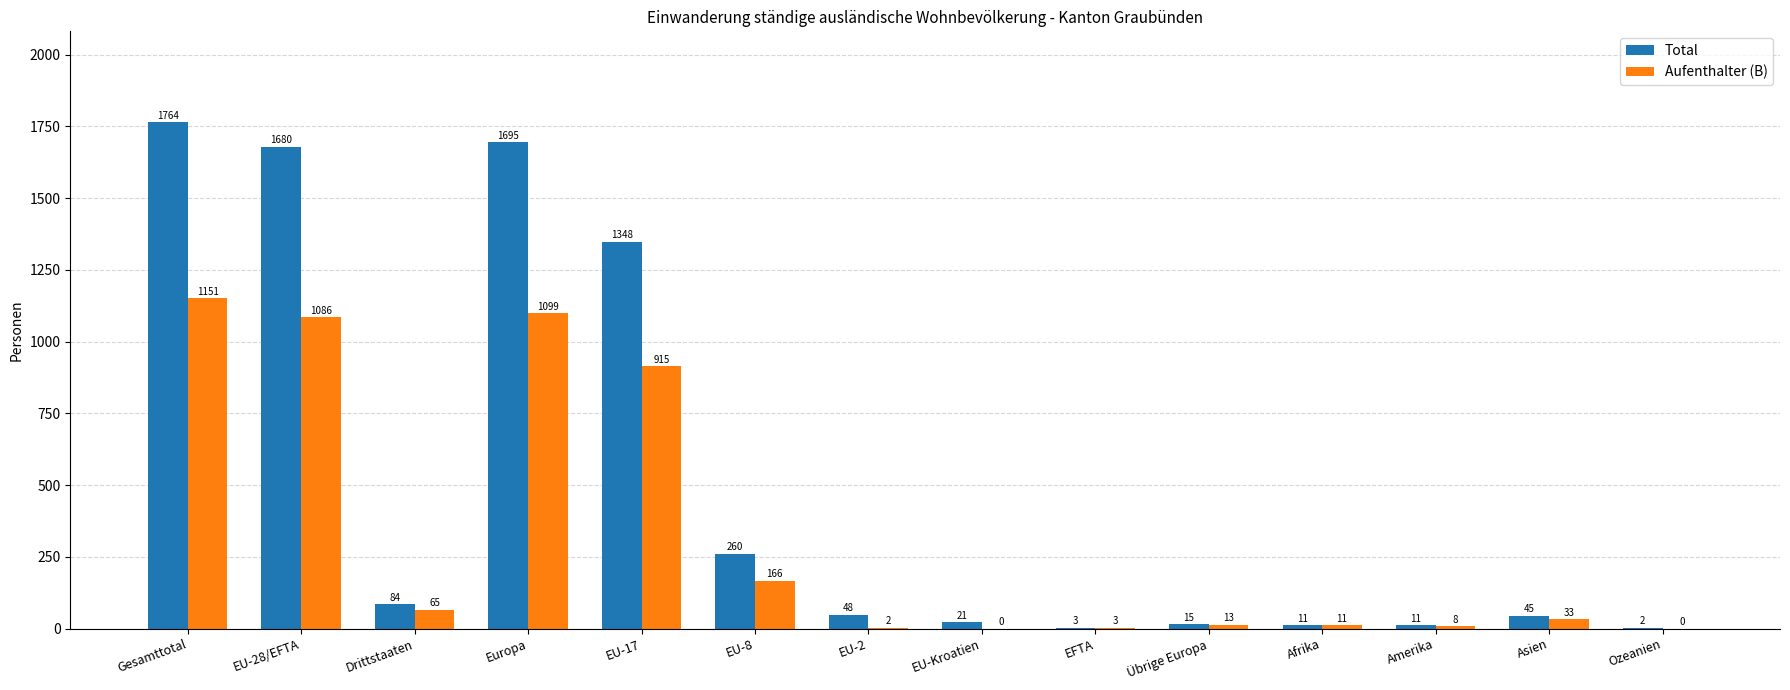

At which label does Total first exceed 48?

Gesamttotal